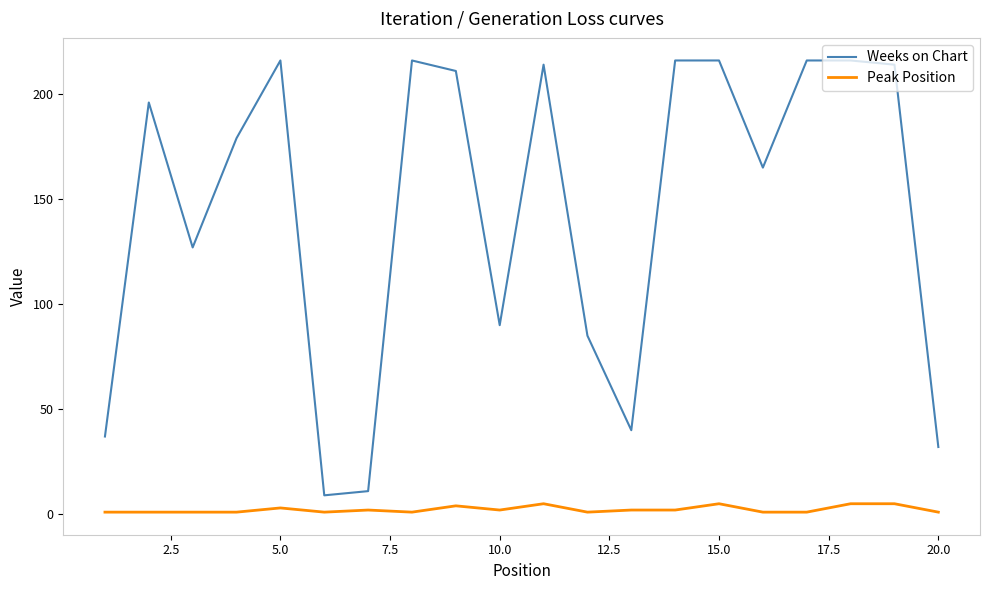

How many series are shown in this chart?

2